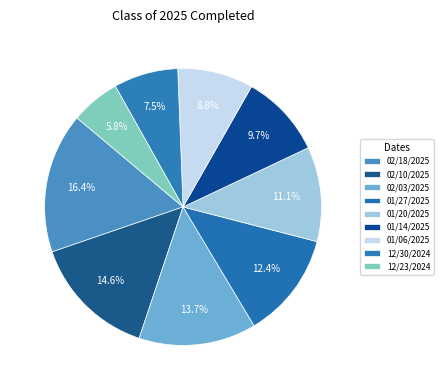

Is 12/23/2024 the majority of the pie?

No